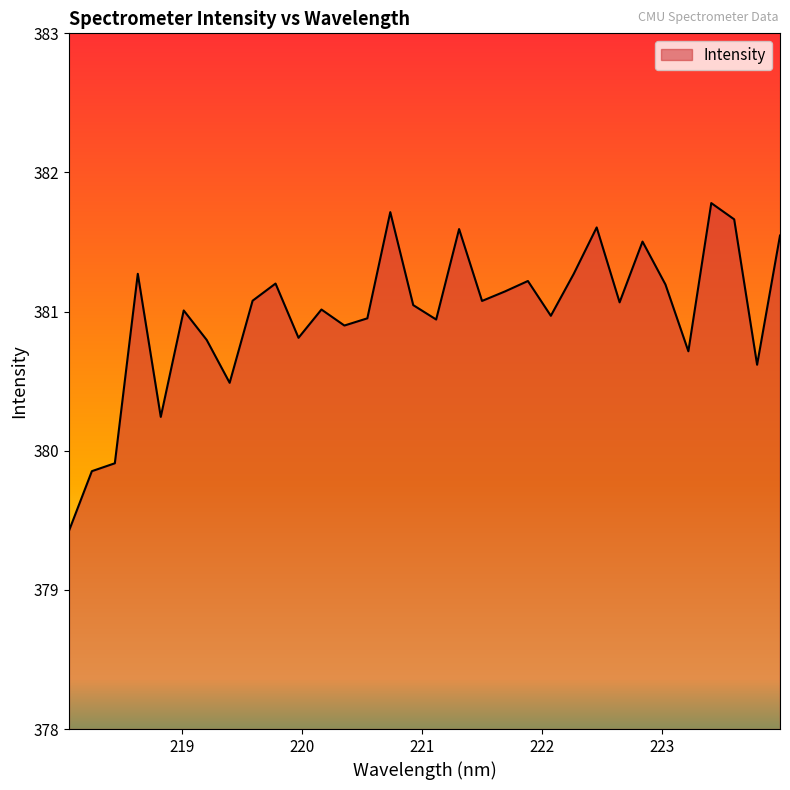

What is the greatest value displayed?

381.8